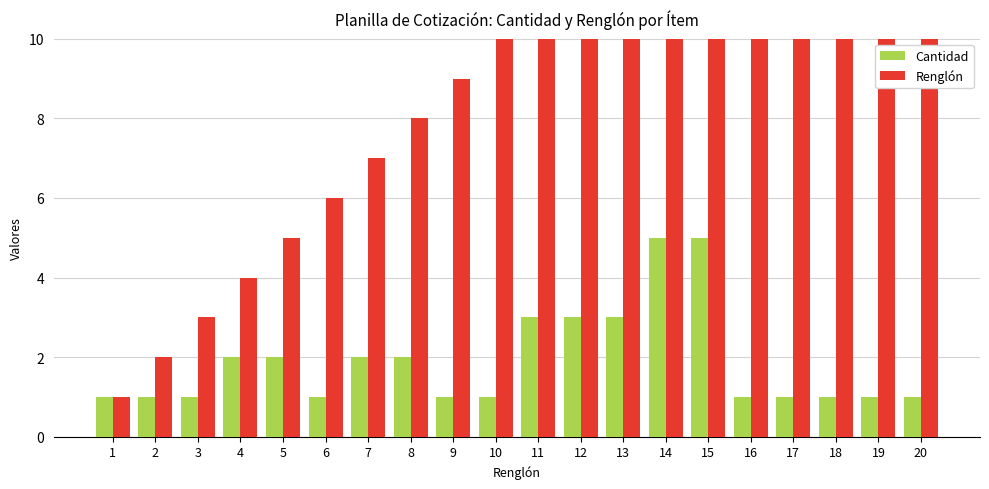

What is the total value across all series at 10?

11